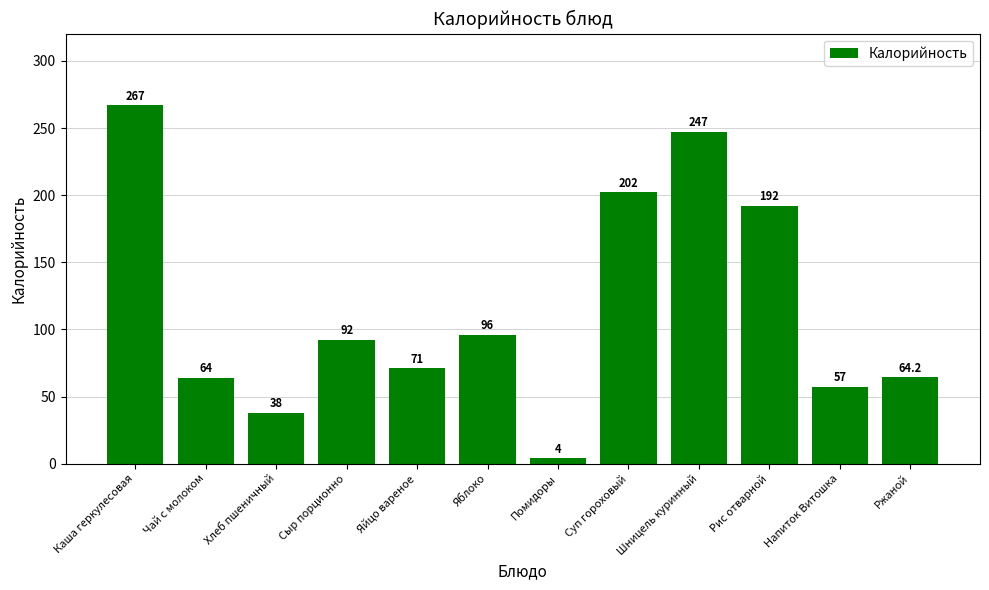

Reading right to left, what are all the values shown in this chart?

64.2	57.0	192.0	247.0	202.0	4.0	96.0	71.0	92.0	38.0	64.0	267.0